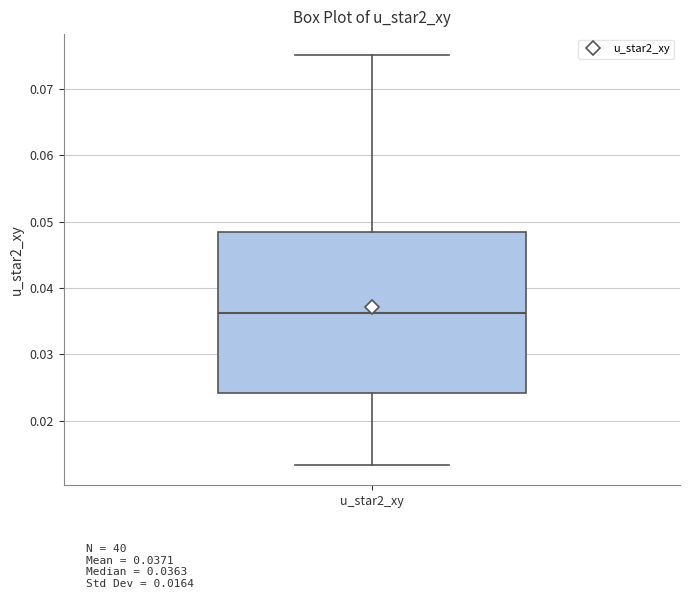

Read this box plot against the y-axis: the position of the median line, the range covered by the box, and the ends of both whiskers. The values are not printed on the chart, so give them approximately, as read against the axis.

median 0.036, box 0.024 to 0.048, whiskers 0.013 to 0.075